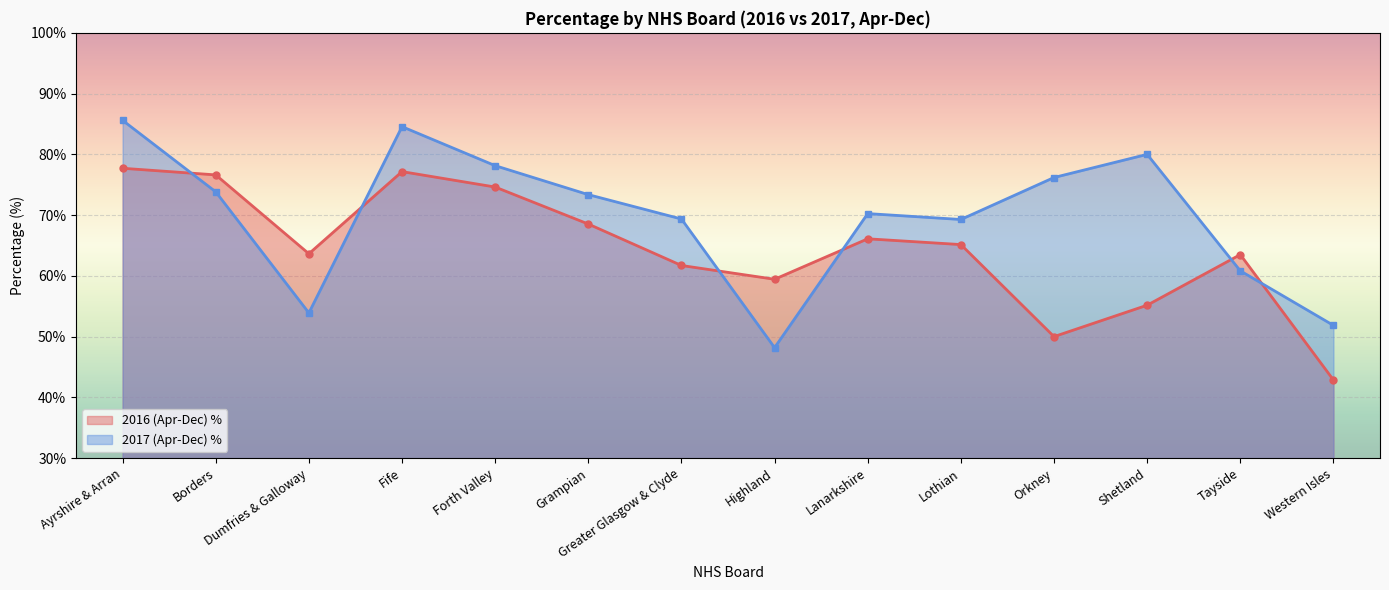

What is the difference between the 2017 (Apr-Dec) % values at Grampian and Western Isles?

21.5